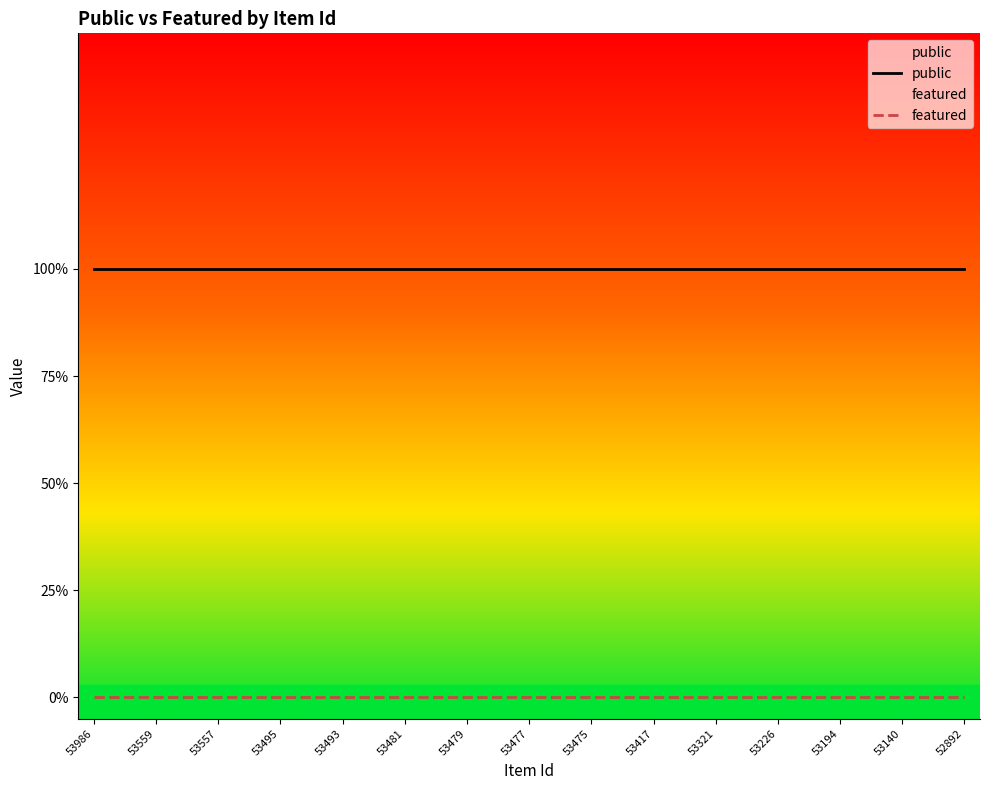

Does the chart display data point markers on the line(s)?

No